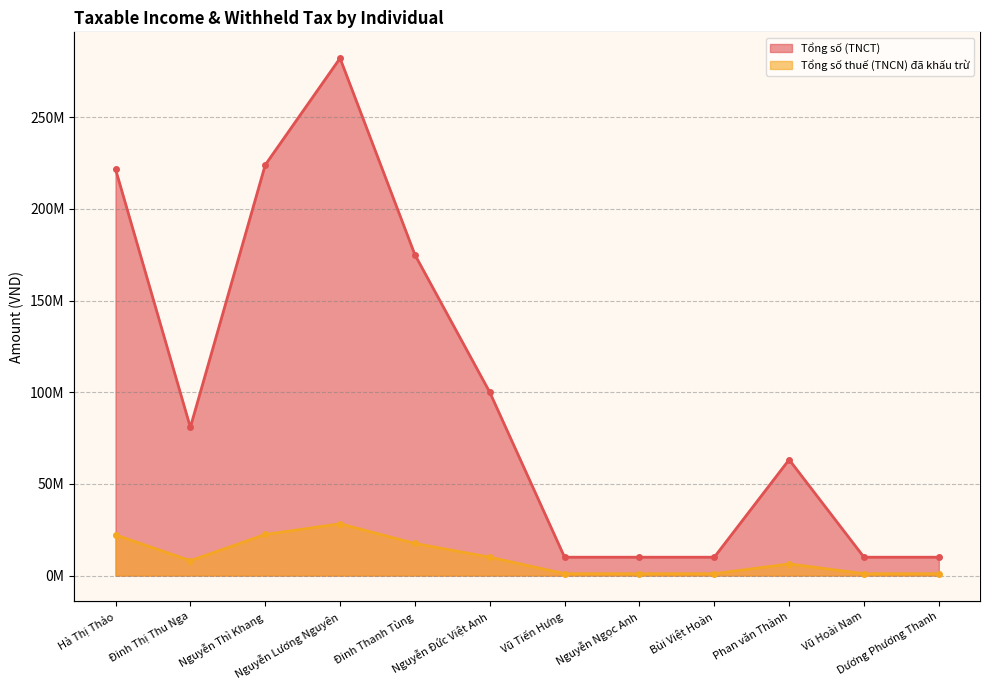

List the series in order of their overall mean, lowest first.

Tổng số thuế (TNCN) đã khấu trừ, Tổng số (TNCT)